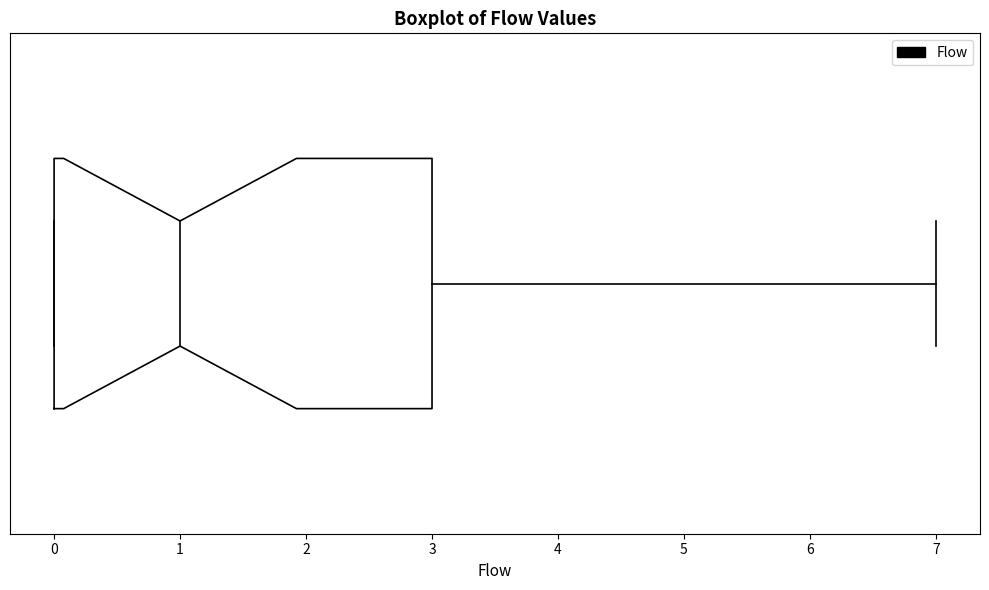

Read this box plot against the x-axis: the position of the median line, the range covered by the box, and the ends of both whiskers. The values are not printed on the chart, so give them approximately, as read against the axis.

median 1, box 0 to 3, whiskers 0 to 7